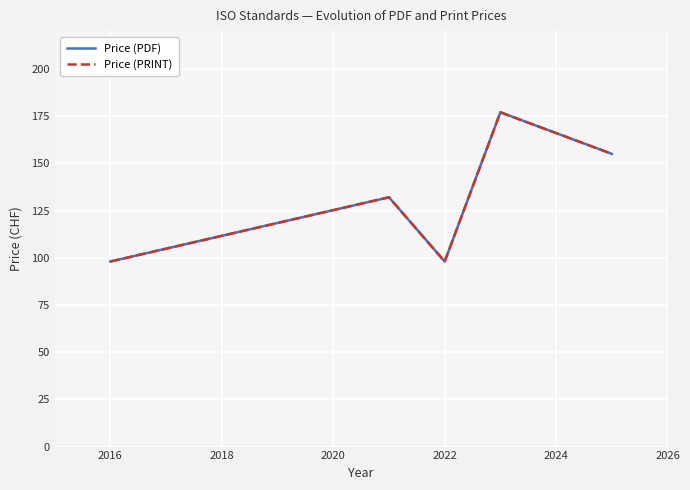

Is the value of Price (PRINT) at 2024 greater than the value of Price (PDF) at 2024?

No